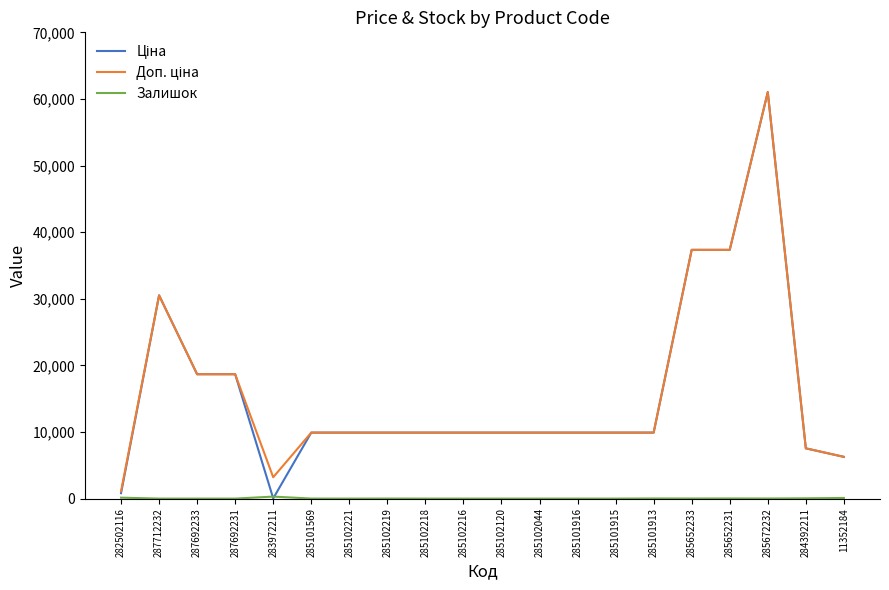

Which category has the highest value across all series?

285672232